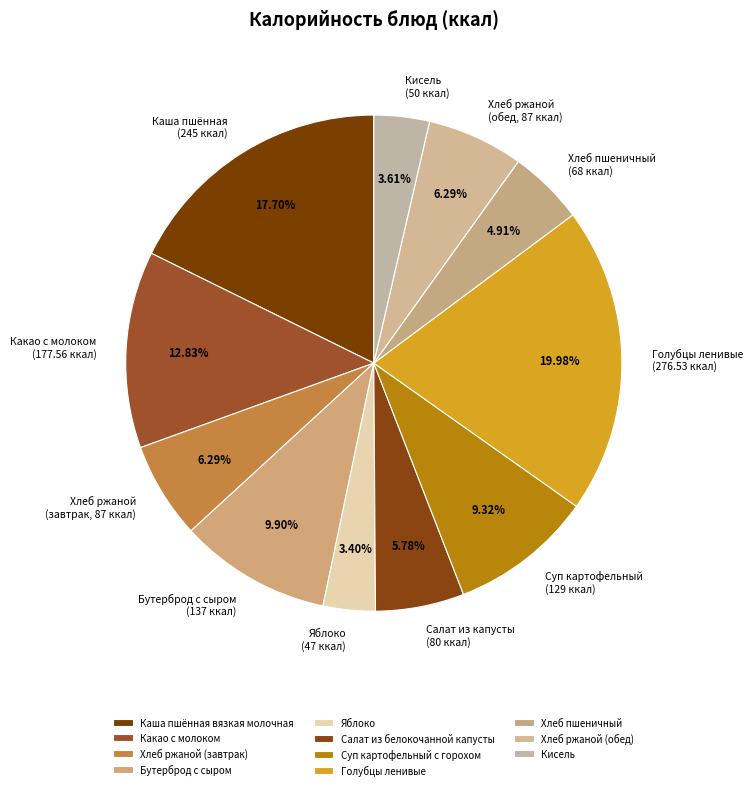

To the nearest percent, what is the combined percentage of Салат из белокочанной капусты and Бутерброд с сыром?

16%